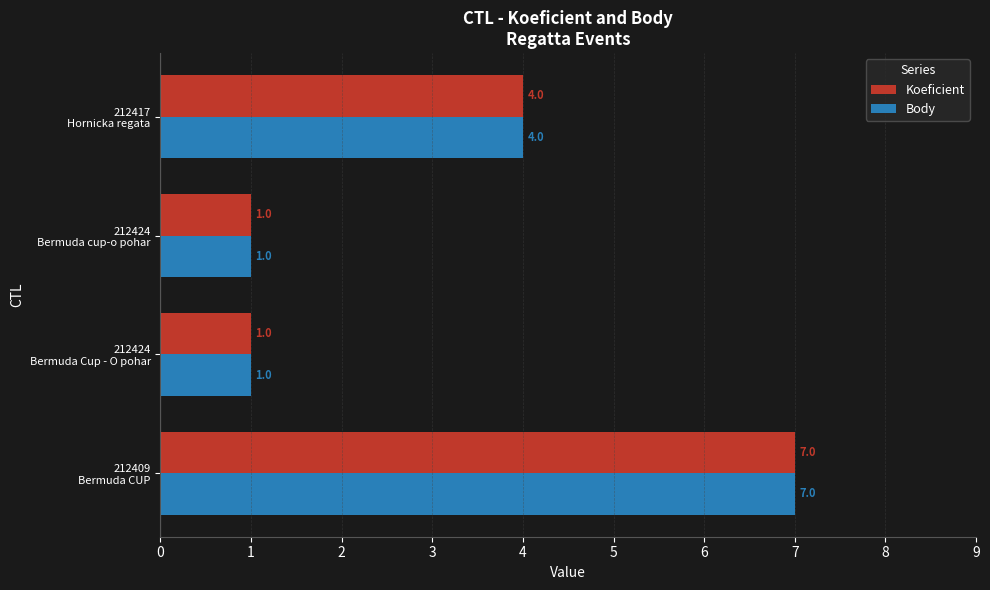

What is the smallest value displayed?

1